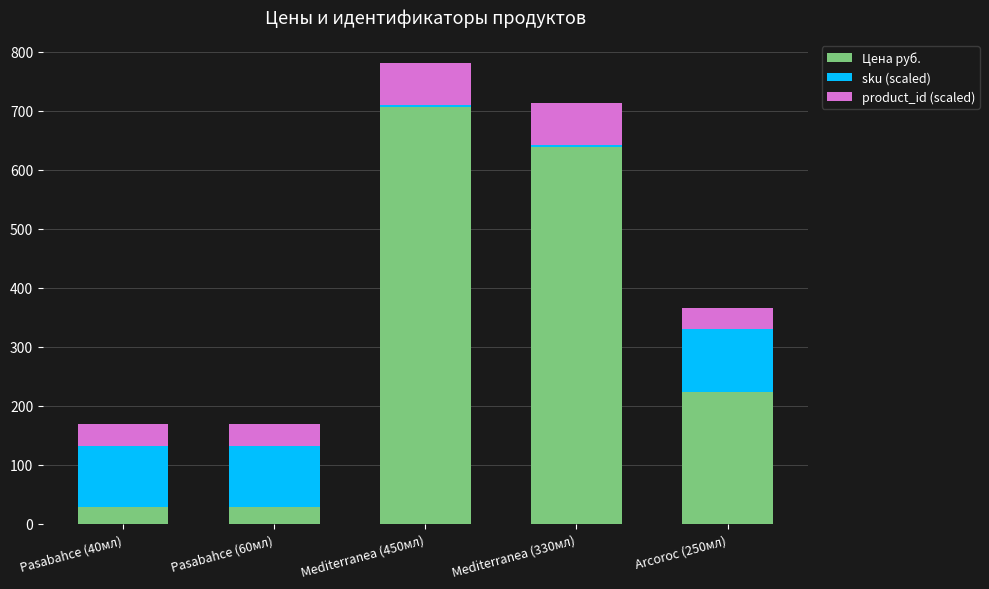

At which label does Цена руб. reach its peak?

Mediterranea (450мл)